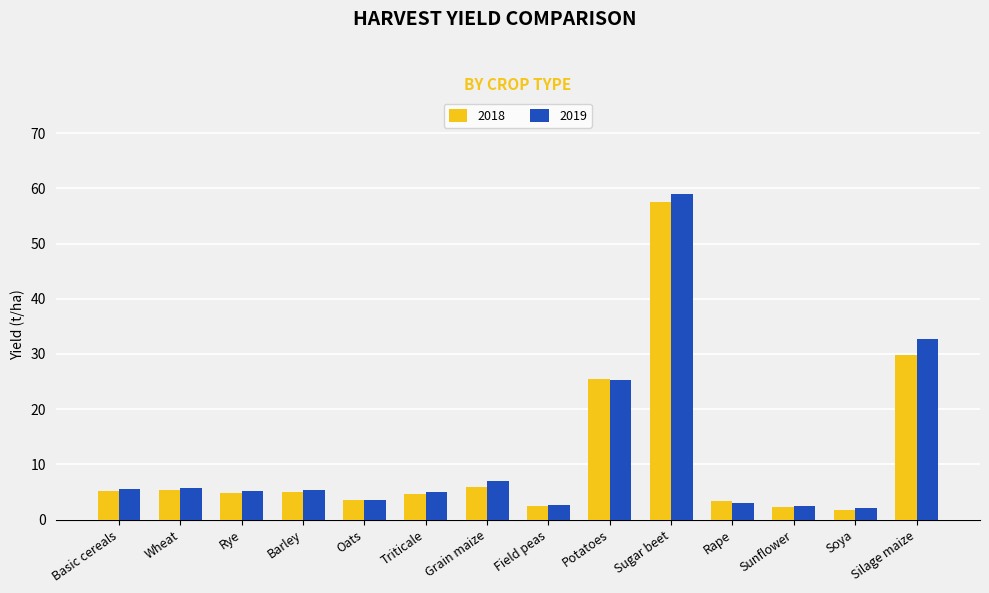

What is the average value of the 2019 series?

11.8